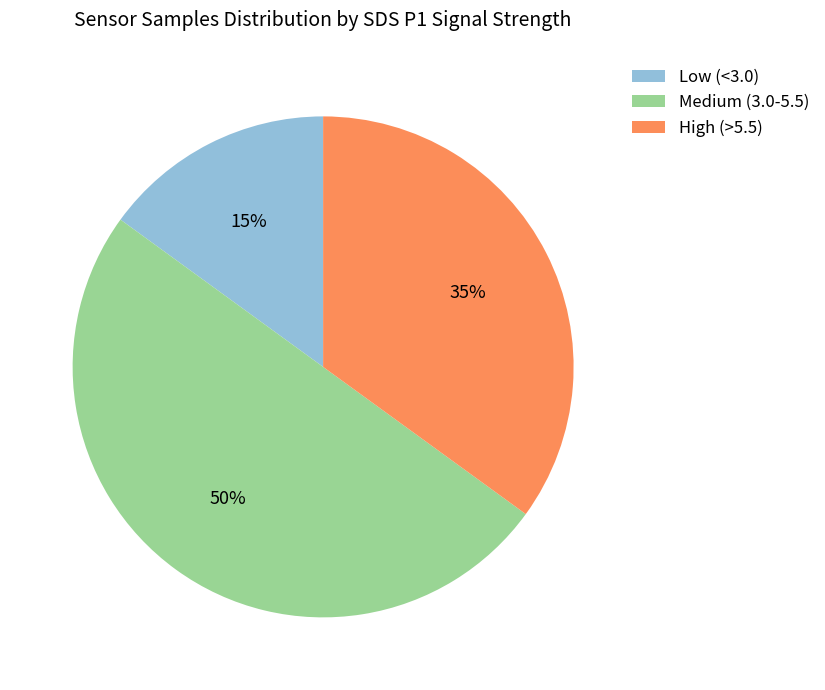

What is the majority slice?

Medium (3.0-5.5)